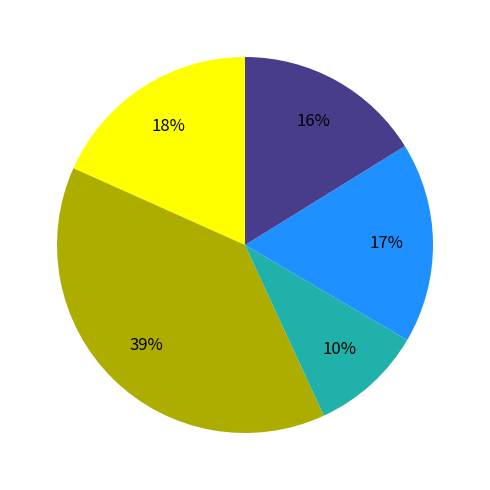

To the nearest percent, what is the difference between the largest and smallest slice percentages?

29%